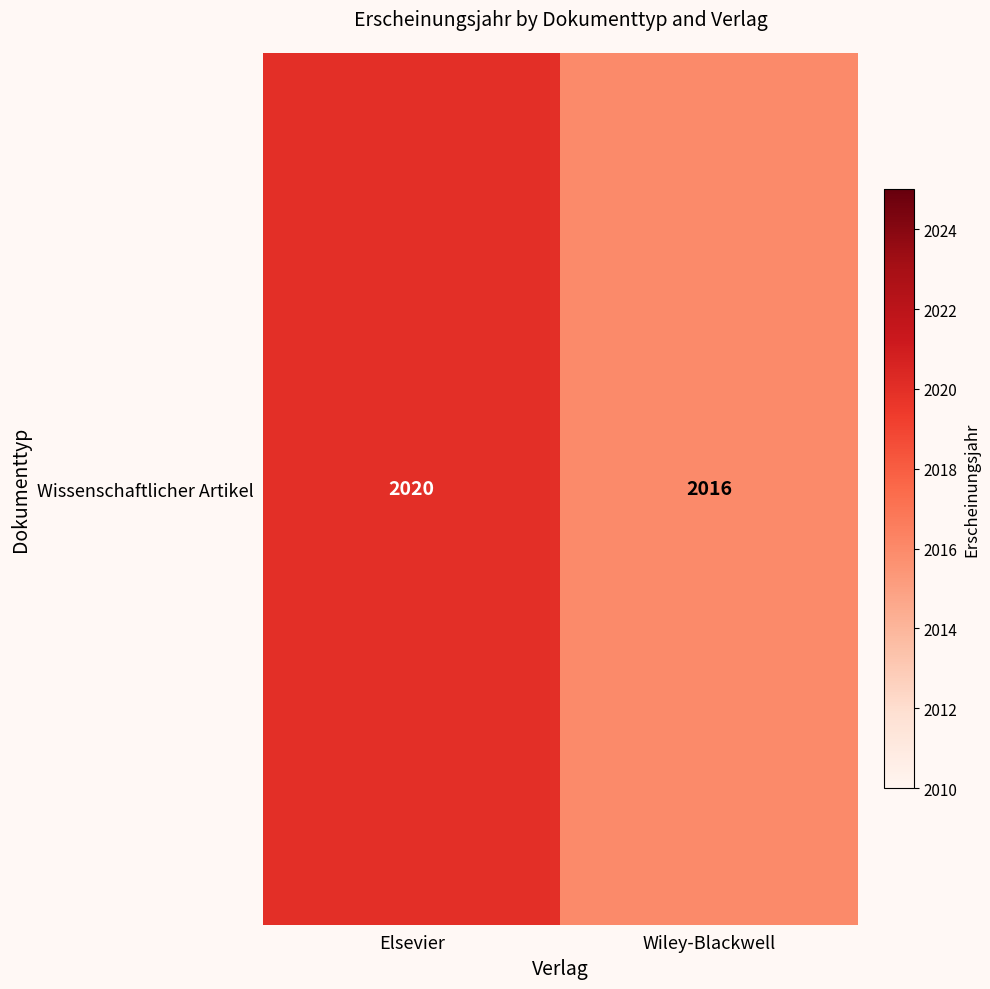

At which category does the chart reach its minimum across all series?

Wiley-Blackwell